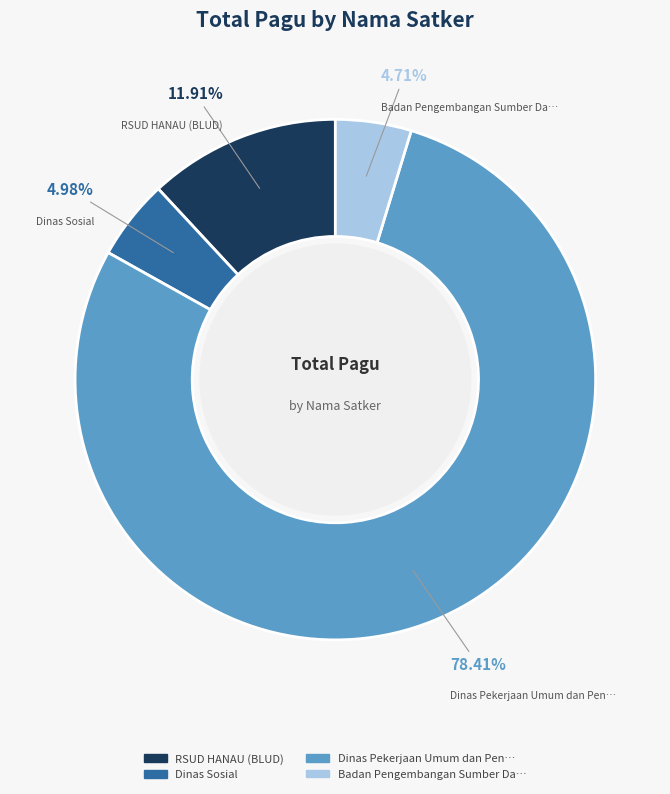

Is there a majority slice in this chart?

Yes